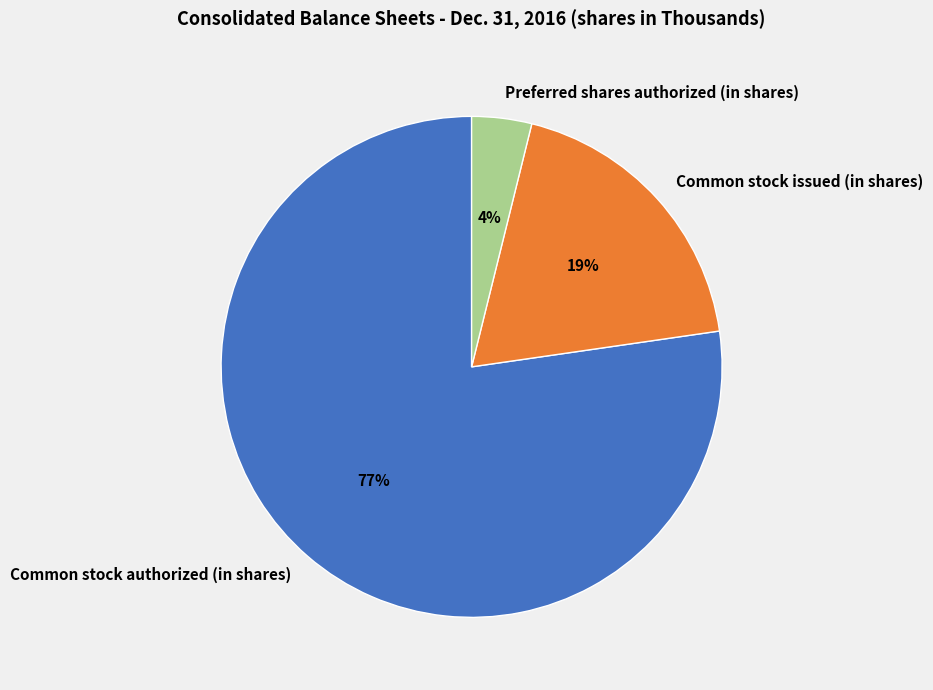

To the nearest percent, what is the average slice percentage?

33%